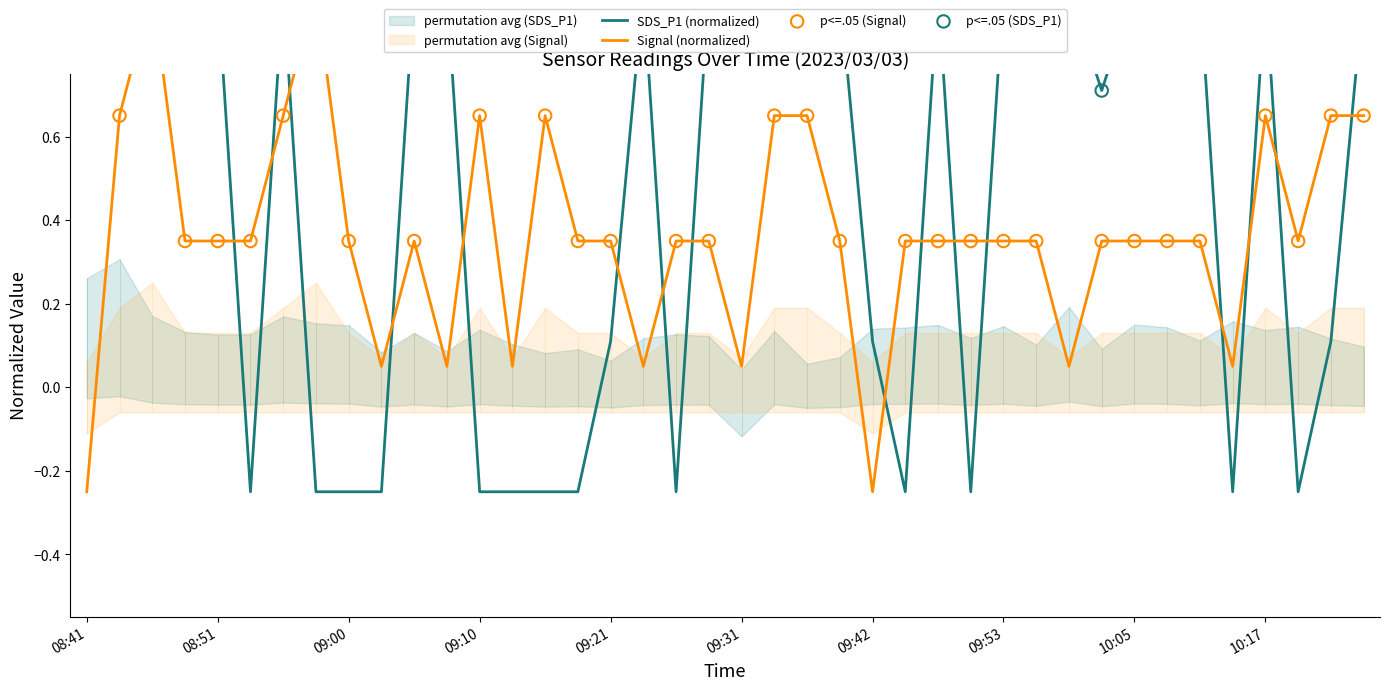

Between 09:15 and 09:03, which is larger?

09:15